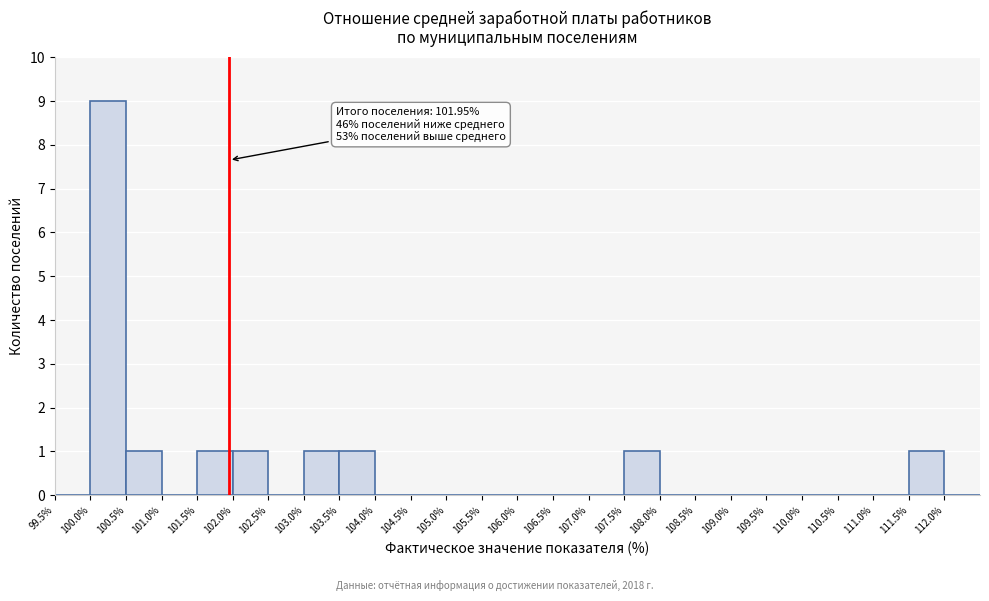

Which range on the x-axis has the tallest bar?

100.0 to 100.5